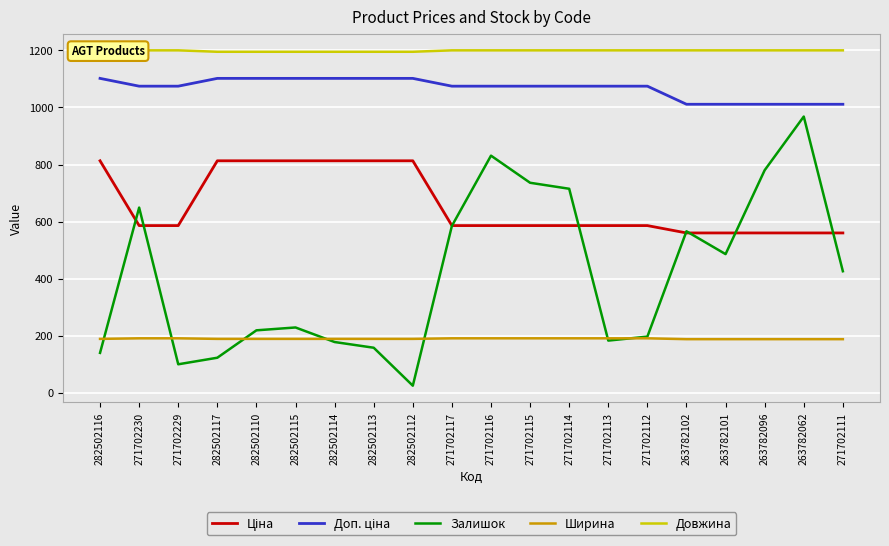

Reading left to right, what are all the values shown in this chart?

Ціна: 282502116=813.0	271702230=586.0	271702229=586.0	282502117=813.0	282502110=813.0	282502115=813.0	282502114=813.0	282502113=813.0	282502112=813.0	271702117=586.0	271702116=586.0	271702115=586.0	271702114=586.0	271702113=586.0	271702112=586.0	263782102=560.2	263782101=560.2	263782096=560.2	263782062=560.2	271702111=560.2
Доп. ціна: 282502116=1101.8	271702230=1074.5	271702229=1074.5	282502117=1101.8	282502110=1101.8	282502115=1101.8	282502114=1101.8	282502113=1101.8	282502112=1101.8	271702117=1074.5	271702116=1074.5	271702115=1074.5	271702114=1074.5	271702113=1074.5	271702112=1074.5	263782102=1011.0	263782101=1011.0	263782096=1011.0	263782062=1011.0	271702111=1011.0
Залишок: 282502116=140.0	271702230=649.0	271702229=100.0	282502117=123.0	282502110=219.0	282502115=229.0	282502114=178.0	282502113=158.0	282502112=25.0	271702117=585.0	271702116=831.0	271702115=736.0	271702114=715.0	271702113=183.0	271702112=197.0	263782102=566.0	263782101=486.0	263782096=780.0	263782062=968.0	271702111=426.0
Ширина: 282502116=189.0	271702230=191.0	271702229=191.0	282502117=189.0	282502110=189.0	282502115=189.0	282502114=189.0	282502113=189.0	282502112=189.0	271702117=191.0	271702116=191.0	271702115=191.0	271702114=191.0	271702113=191.0	271702112=191.0	263782102=188.0	263782101=188.0	263782096=188.0	263782062=188.0	271702111=188.0
Довжина: 282502116=1195.0	271702230=1200.0	271702229=1200.0	282502117=1195.0	282502110=1195.0	282502115=1195.0	282502114=1195.0	282502113=1195.0	282502112=1195.0	271702117=1200.0	271702116=1200.0	271702115=1200.0	271702114=1200.0	271702113=1200.0	271702112=1200.0	263782102=1200.0	263782101=1200.0	263782096=1200.0	263782062=1200.0	271702111=1200.0